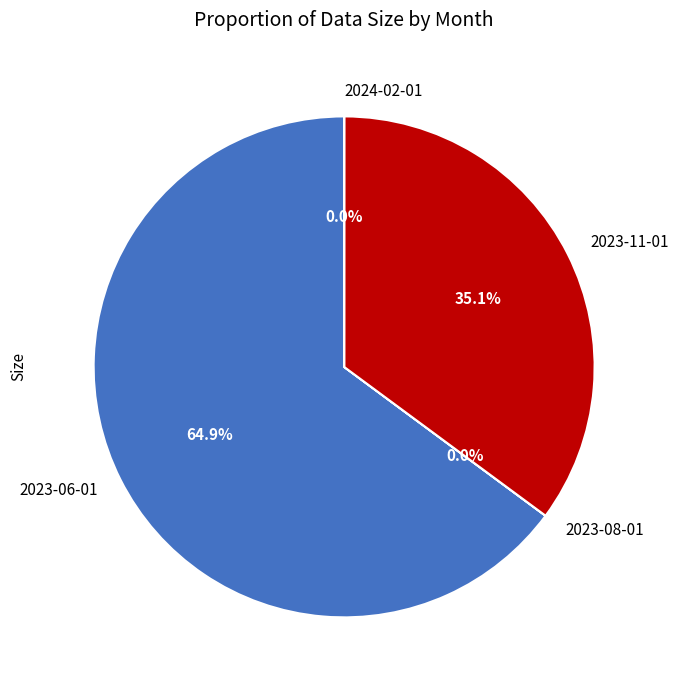

Is there a majority slice in this chart?

Yes